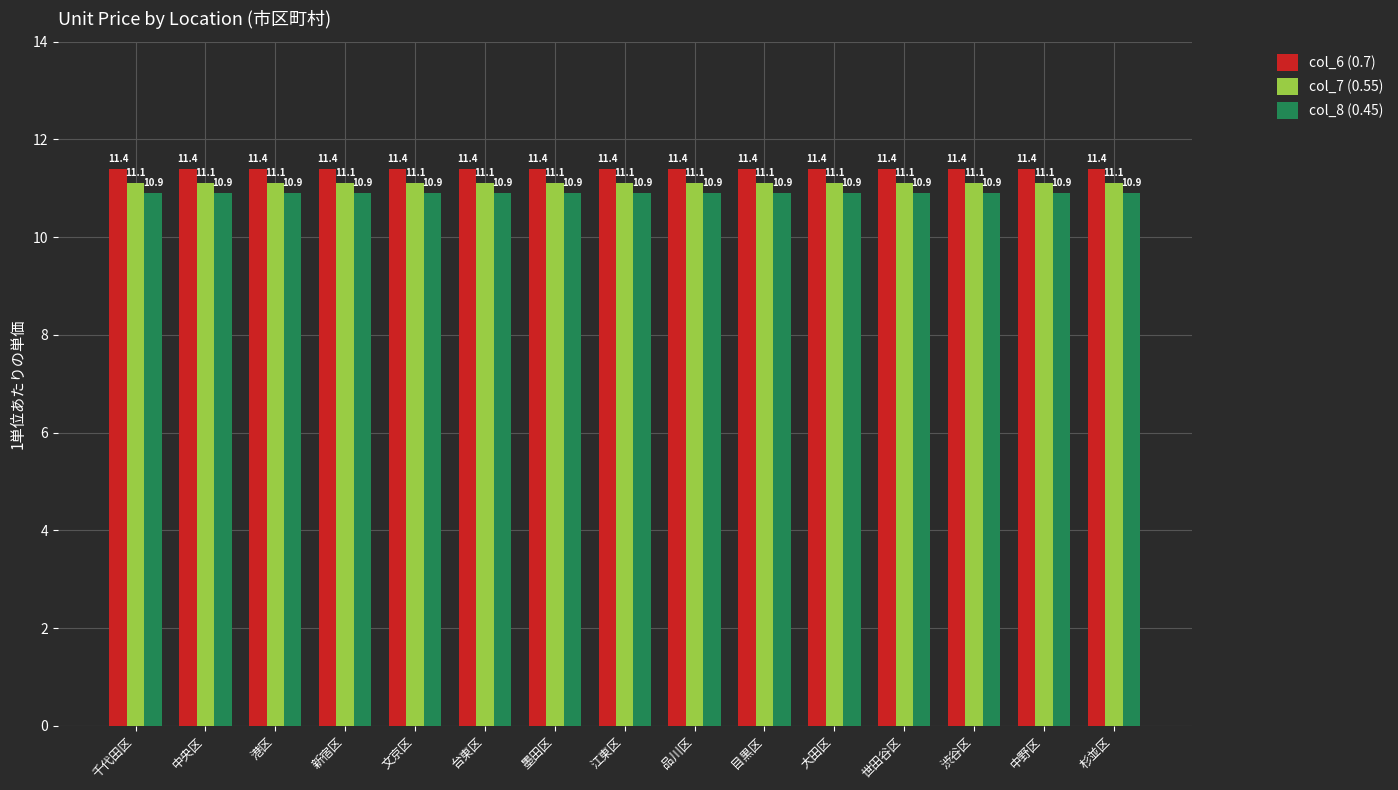

What is the value of the col_7 (0.55) bar at the 6th from the left?

11.1